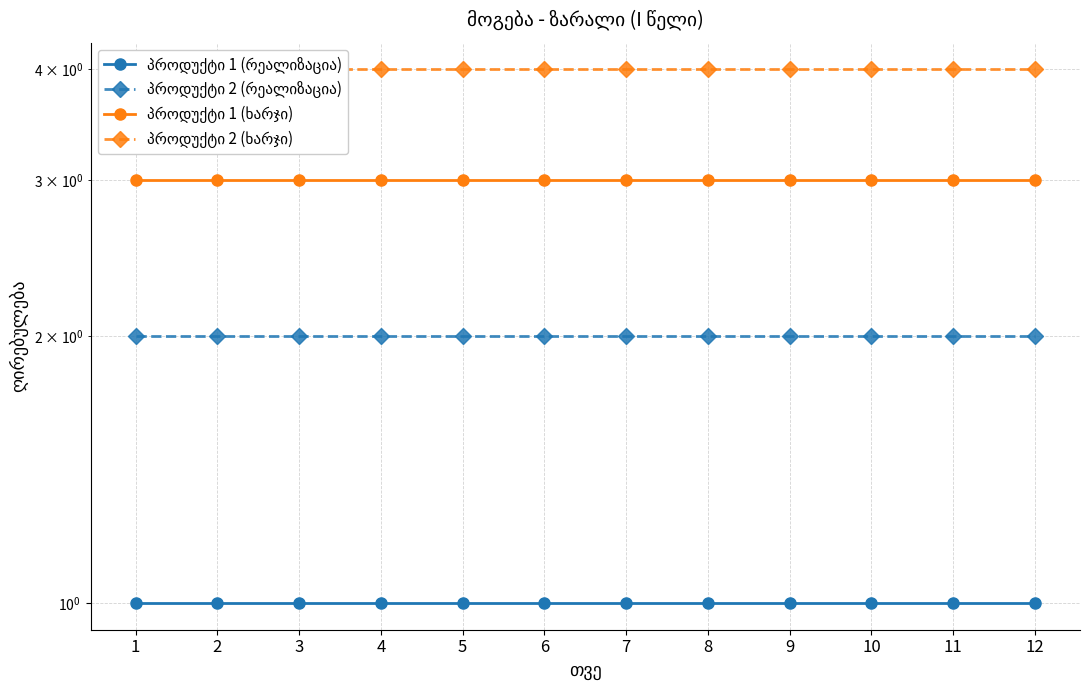

What is the value of the პროდუქტი 1 (რეალიზაცია) point at the 7th from the left?

1